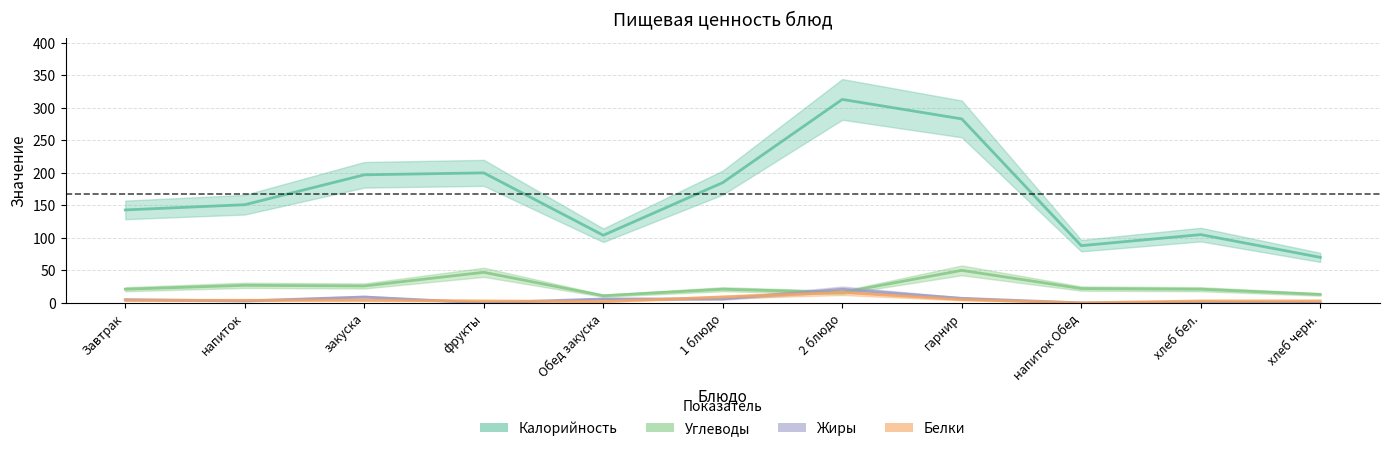

What value does the Жиры series have at закуска?

9